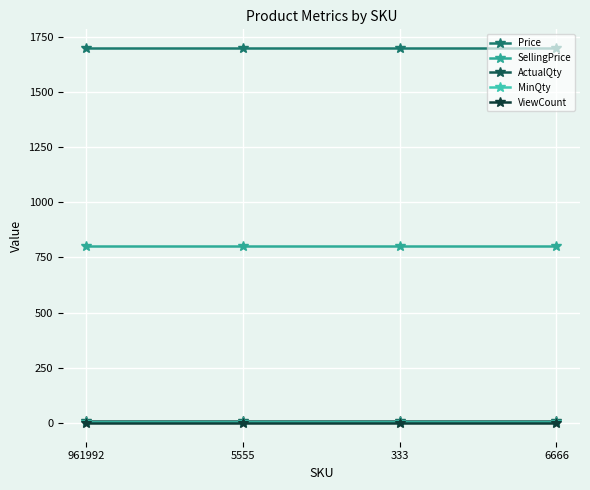

The Price series shows 2347 at 333. True or false?

False